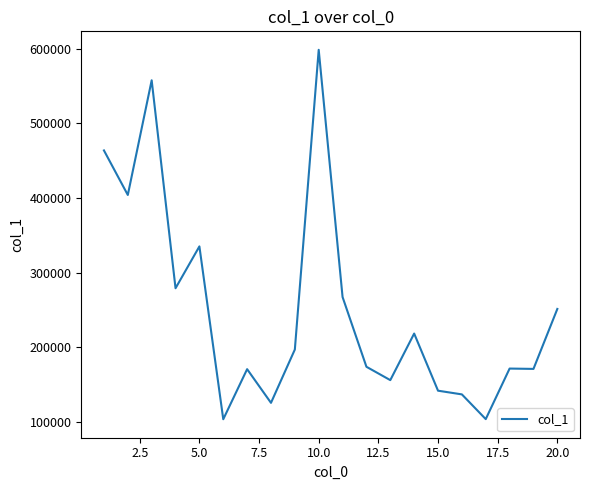

What is the smallest value displayed?

103817